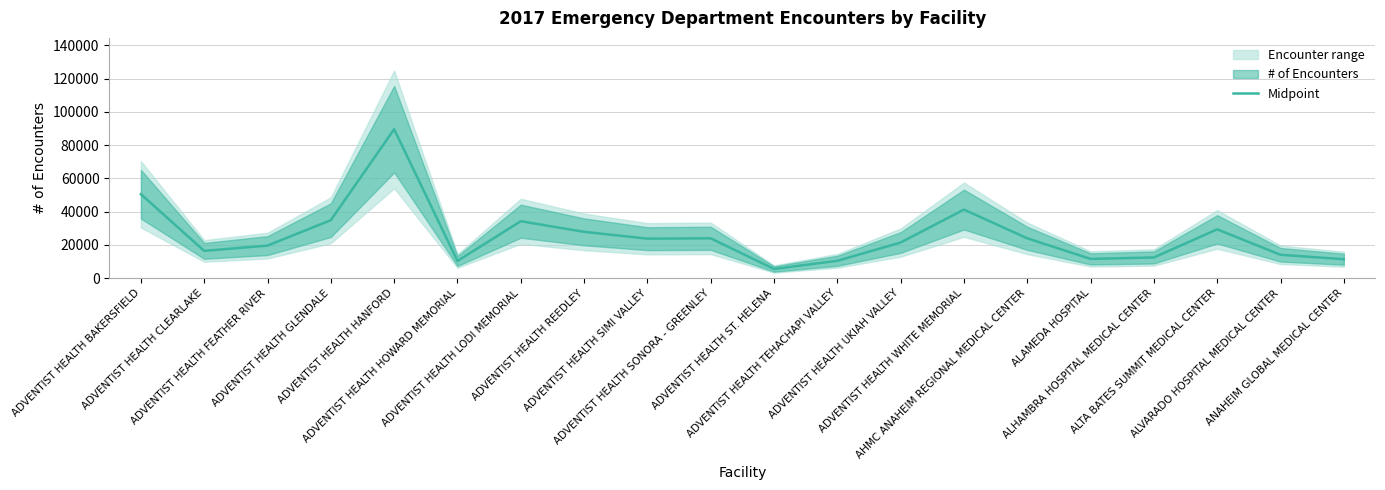

List the labels in order of value, smallest first.

ADVENTIST HEALTH ST. HELENA, ADVENTIST HEALTH HOWARD MEMORIAL, ADVENTIST HEALTH TEHACHAPI VALLEY, ANAHEIM GLOBAL MEDICAL CENTER, ALAMEDA HOSPITAL, ALHAMBRA HOSPITAL MEDICAL CENTER, ALVARADO HOSPITAL MEDICAL CENTER, ADVENTIST HEALTH CLEARLAKE, ADVENTIST HEALTH FEATHER RIVER, ADVENTIST HEALTH UKIAH VALLEY, ADVENTIST HEALTH SIMI VALLEY, ADVENTIST HEALTH SONORA - GREENLEY, AHMC ANAHEIM REGIONAL MEDICAL CENTER, ADVENTIST HEALTH REEDLEY, ALTA BATES SUMMIT MEDICAL CENTER, ADVENTIST HEALTH LODI MEMORIAL, ADVENTIST HEALTH GLENDALE, ADVENTIST HEALTH WHITE MEMORIAL, ADVENTIST HEALTH BAKERSFIELD, ADVENTIST HEALTH HANFORD